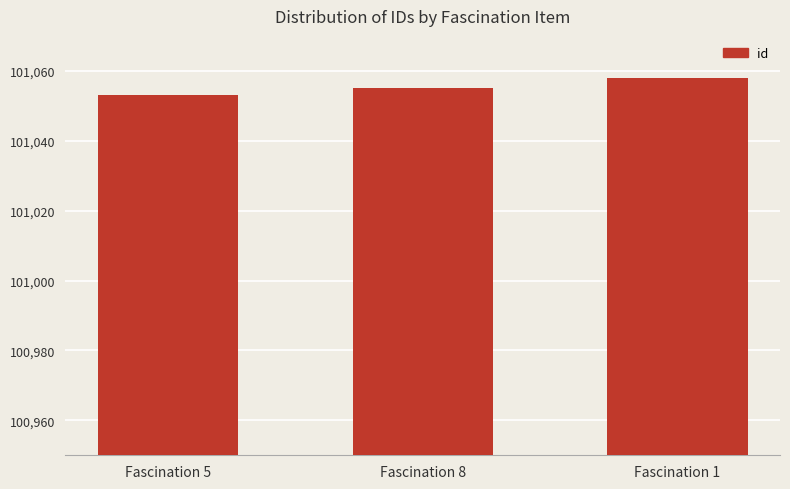

What is the label of the 2nd bar from the right?

Fascination 8